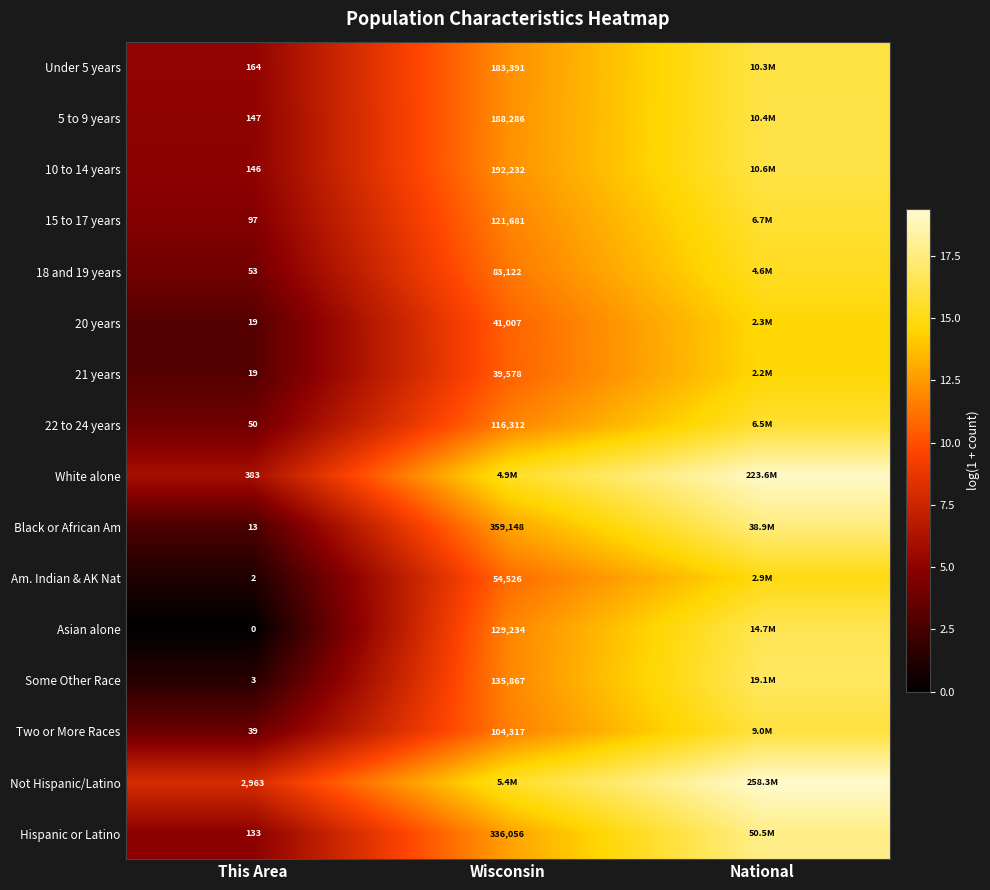

What is the total value across all series at National?

262.5